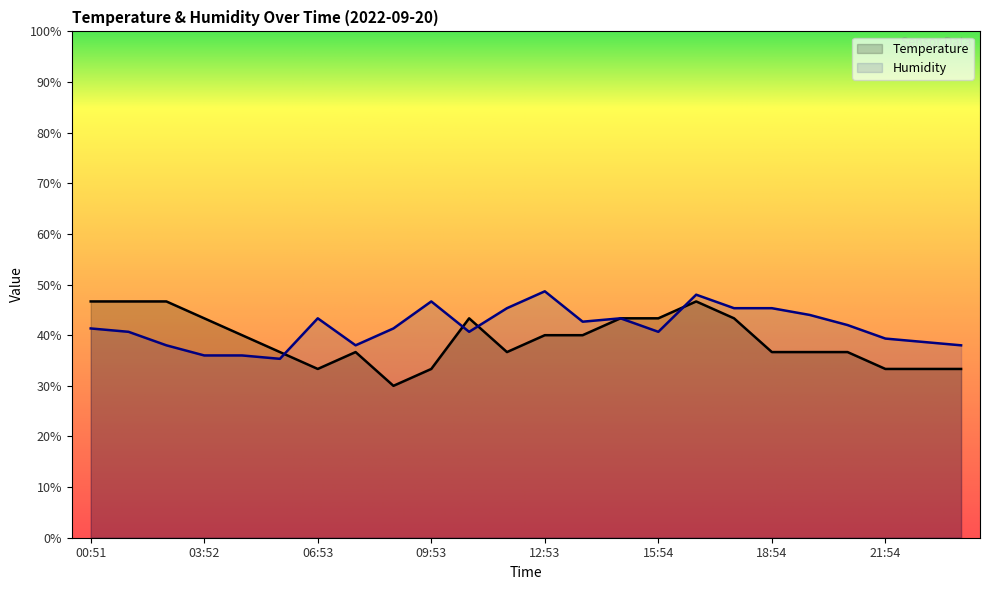

Reading left to right, extract all data points from this chart.

Temperature: 00:51=46.7	01:52=46.7	02:52=46.7	03:52=43.3	04:52=40.0	05:52=36.7	06:53=33.3	07:53=36.7	08:53=30.0	09:53=33.3	10:53=43.3	11:53=36.7	12:53=40.0	13:53=40.0	14:53=43.3	15:54=43.3	16:54=46.7	17:54=43.3	18:54=36.7	19:54=36.7	20:54=36.7	21:54=33.3	22:54=33.3	23:54=33.3
Humidity: 00:51=41.3	01:52=40.7	02:52=38.0	03:52=36.0	04:52=36.0	05:52=35.3	06:53=43.3	07:53=38.0	08:53=41.3	09:53=46.7	10:53=40.7	11:53=45.3	12:53=48.7	13:53=42.7	14:53=43.3	15:54=40.7	16:54=48.0	17:54=45.3	18:54=45.3	19:54=44.0	20:54=42.0	21:54=39.3	22:54=38.7	23:54=38.0